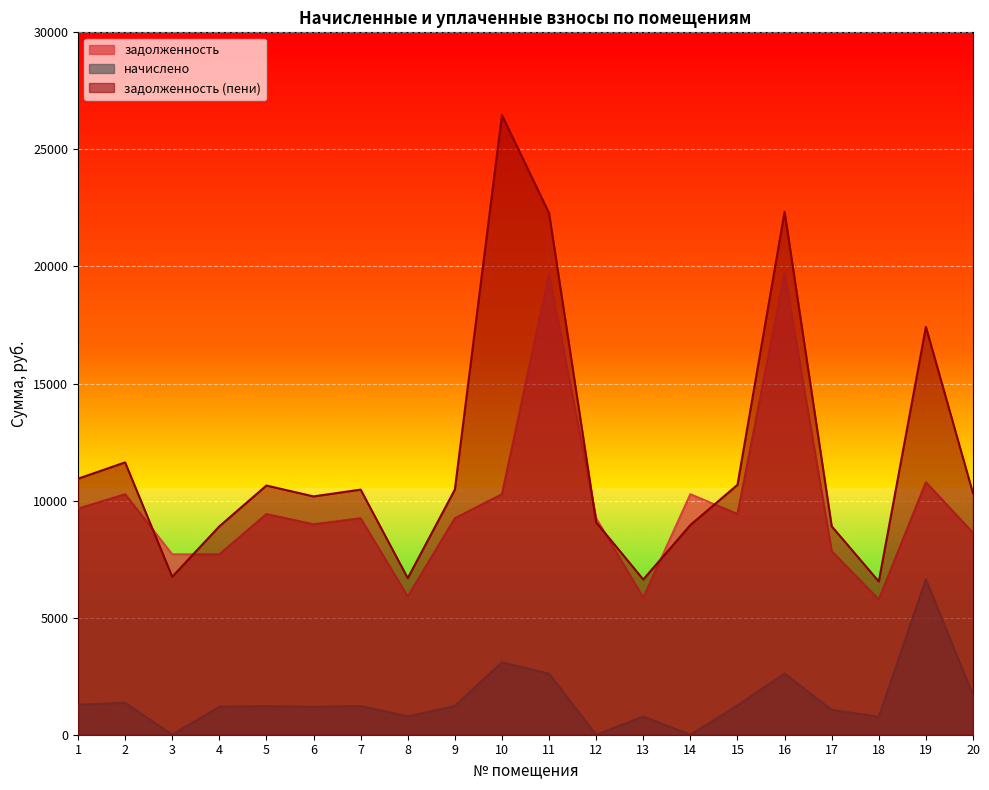

The задолженность series shows 12938.9 at 15. True or false?

False